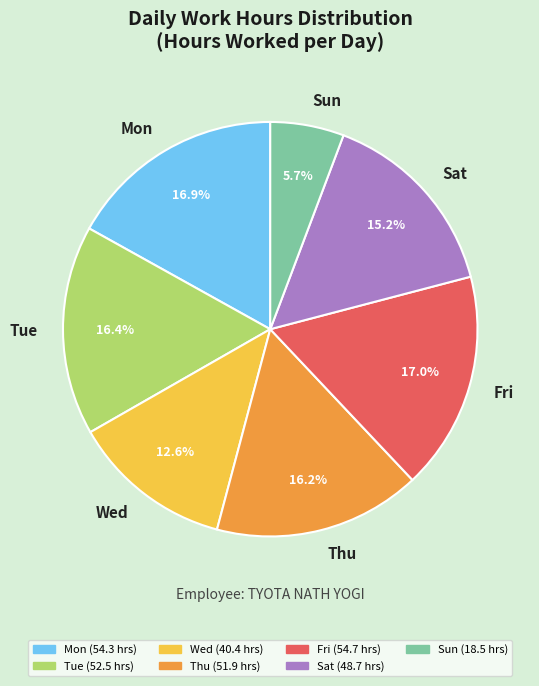

How many segments does this pie chart have?

7